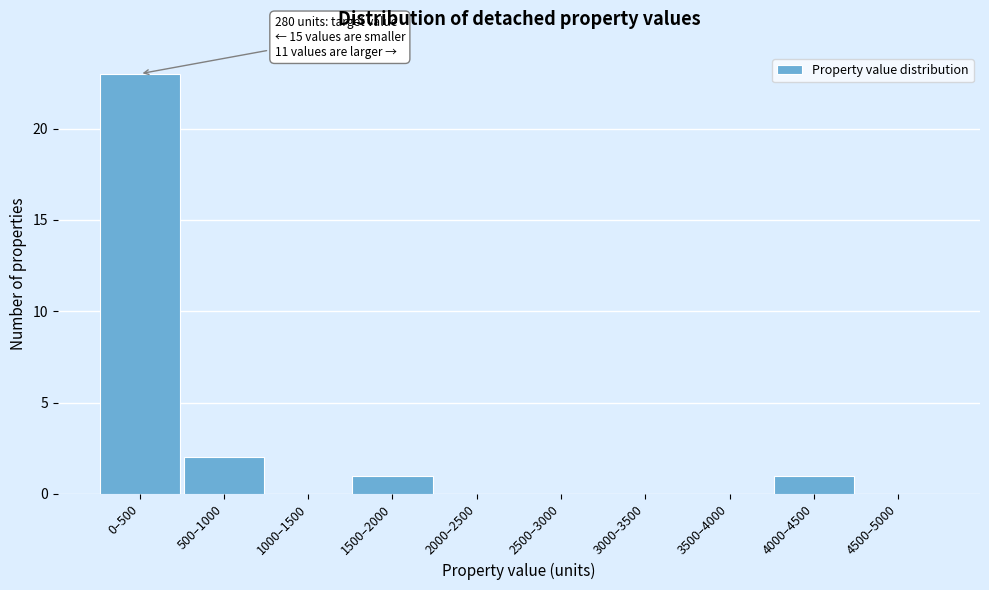

Reading left to right, extract all data points from this chart.

0–500=23	500–1000=2	1000–1500=0	1500–2000=1	2000–2500=0	2500–3000=0	3000–3500=0	3500–4000=0	4000–4500=1	4500–5000=0